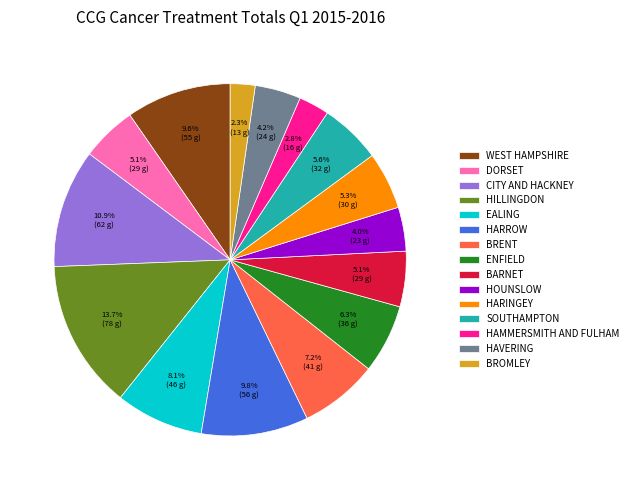

What percentage is NOT represented by HILLINGDON?

86.3%